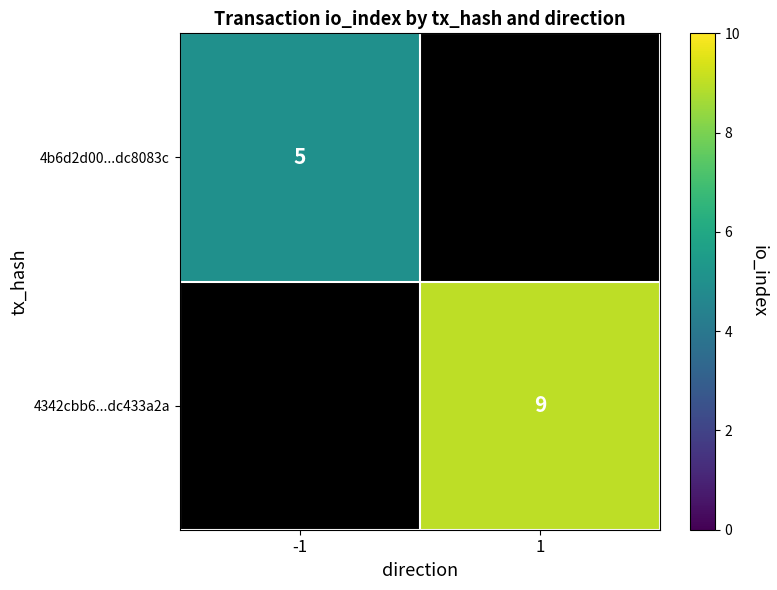

Is the value of 4b6d2d00...dc8083c at -1 greater than the value of 4342cbb6...dc433a2a at 1?

No